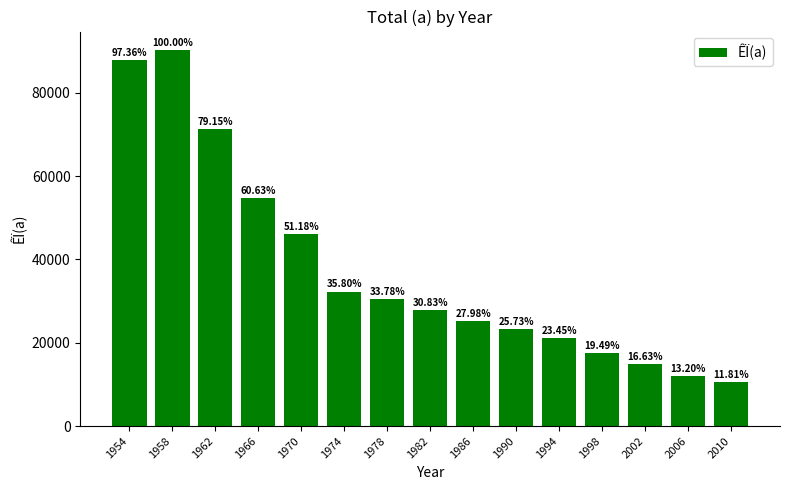

Rank the categories by value from lowest to highest.

2010, 2006, 2002, 1998, 1994, 1990, 1986, 1982, 1978, 1974, 1970, 1966, 1962, 1954, 1958